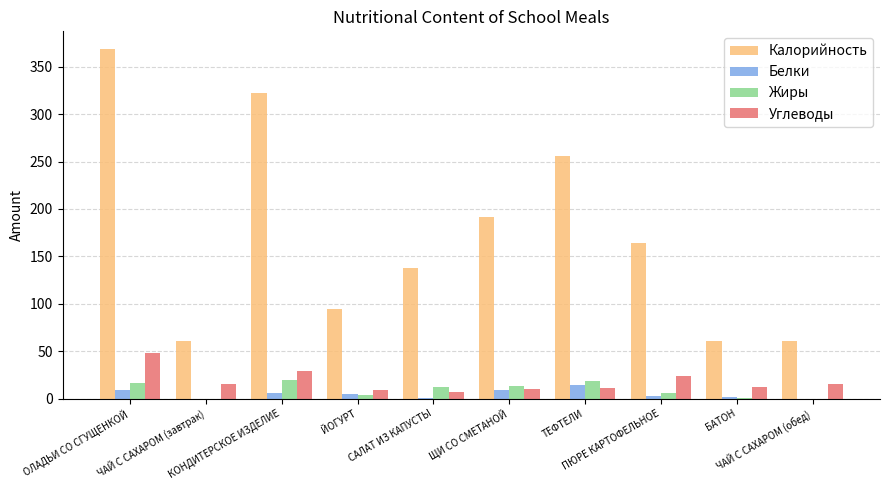

How many groups of bars are there?

10